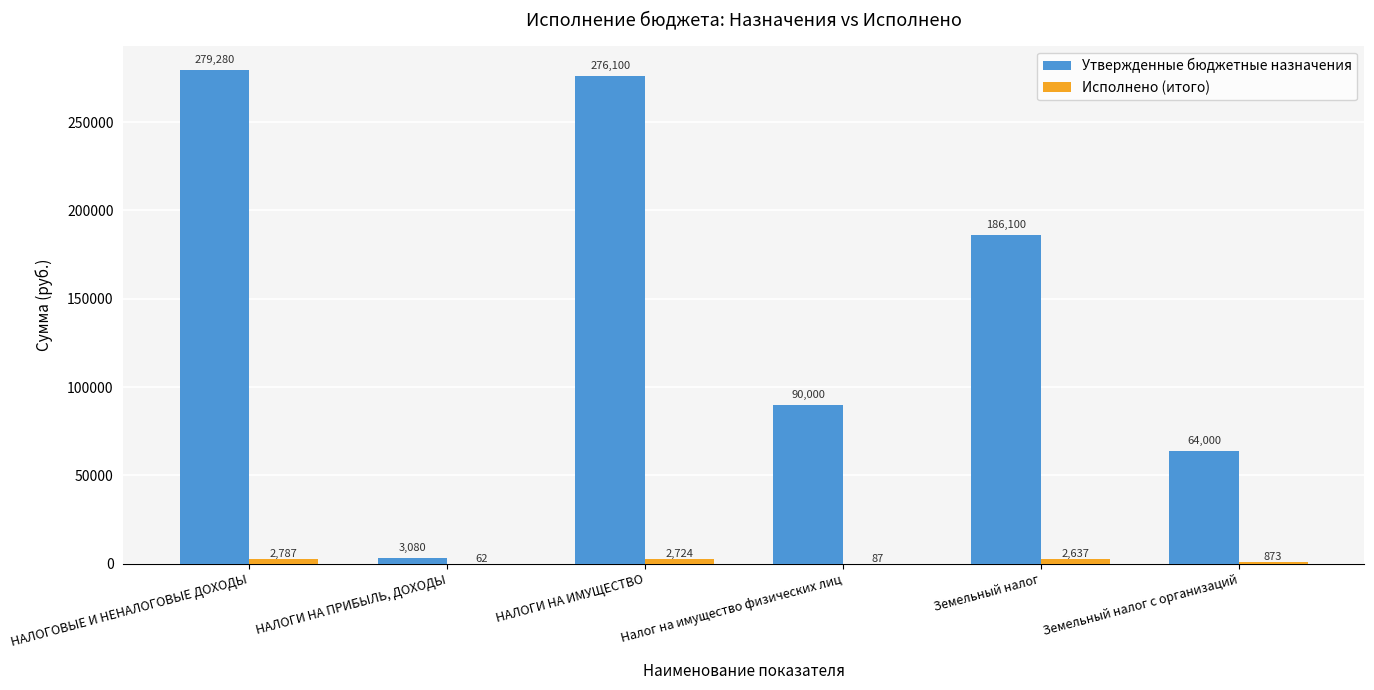

What value does the Утвержденные бюджетные назначения series have at НАЛОГИ НА ИМУЩЕСТВО?

276100.0